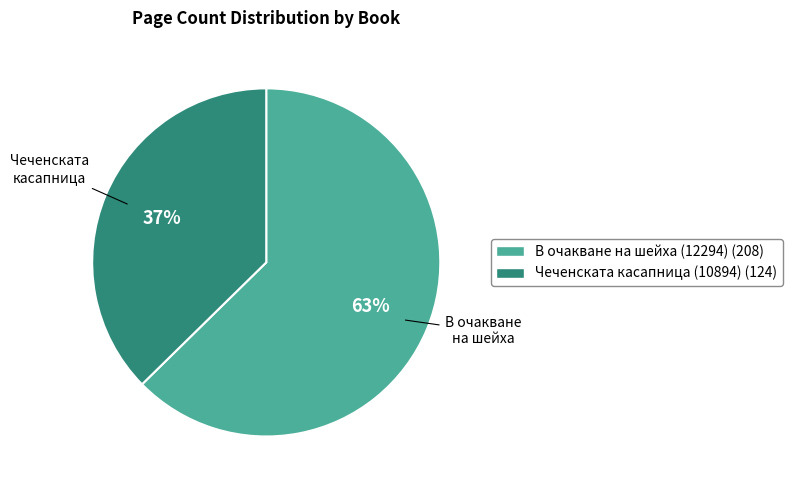

What is the smallest slice in the pie chart?

Чеченската касапница (10894)